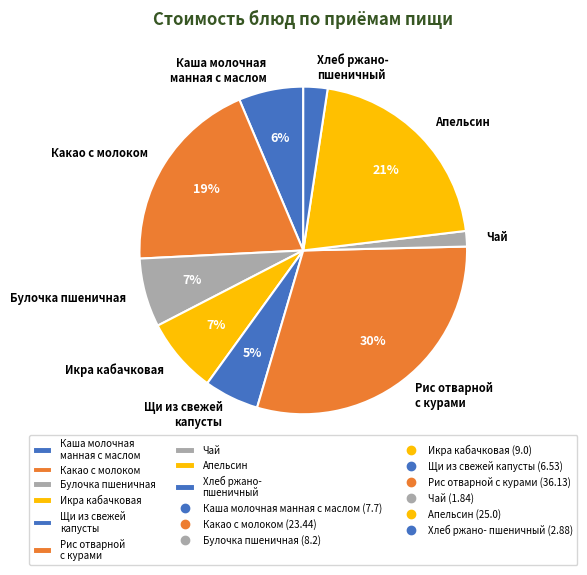

The Апельсин slice represents 21% of the pie. True or false?

True